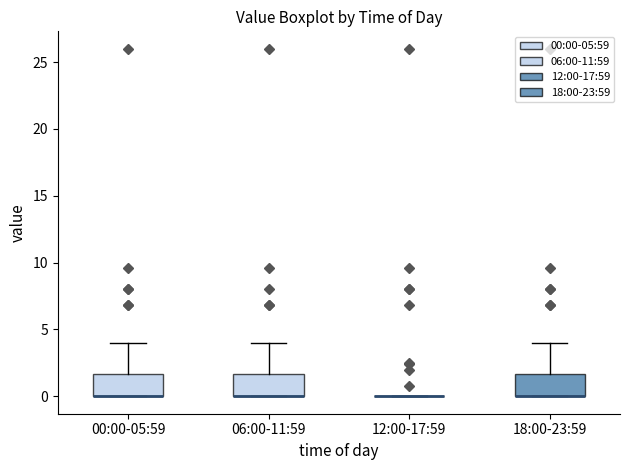

Reading left to right, transcribe this box plot: for each box, give where its median line is, the range the box spans, and where its two whiskers end, as read against the y-axis. The values are not printed on the chart, so give them approximately, as read against the axis.

00:00-05:59: median 0.0 (drawn on the box's lower edge), box 0.0 to 1.5, whiskers 0.0 to 4.0
06:00-11:59: median 0.0 (drawn on the box's lower edge), box 0.0 to 1.5, whiskers 0.0 to 4.0
12:00-17:59: box collapsed to a line at 0.0, whiskers 0.0 to 0.0
18:00-23:59: median 0.0 (drawn on the box's lower edge), box 0.0 to 1.5, whiskers 0.0 to 4.0